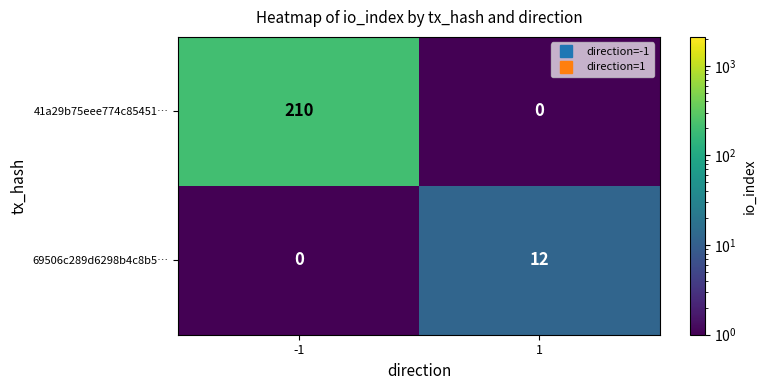

True or false: 69506c289d6298b4c8b5… has a value of 21 at 1.

False